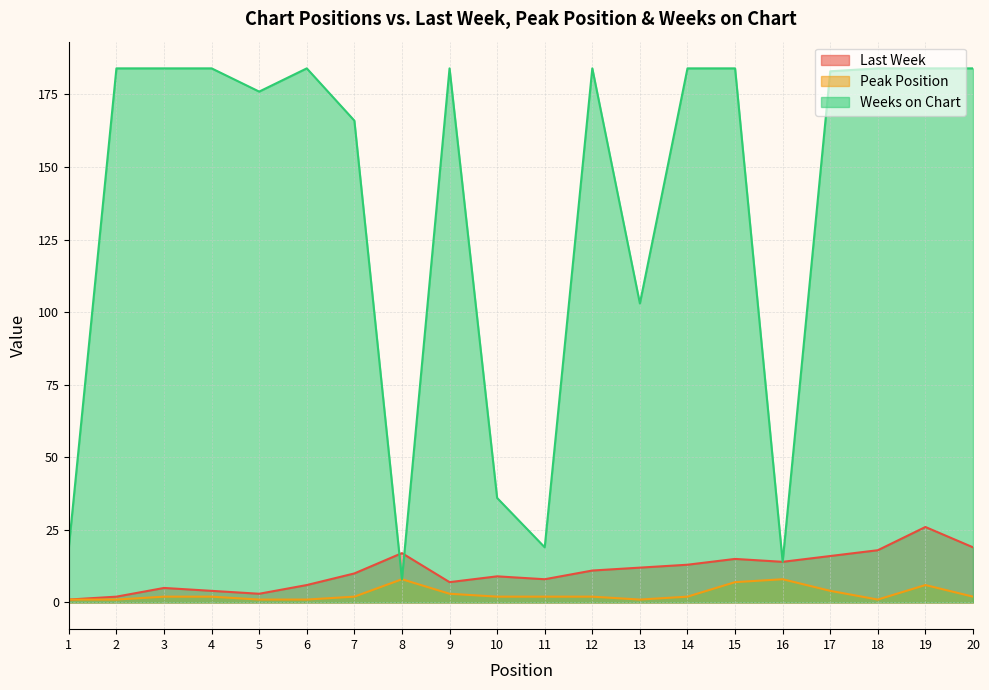

Is the value of Peak Position at 13 greater than the value of Last Week at 10?

No